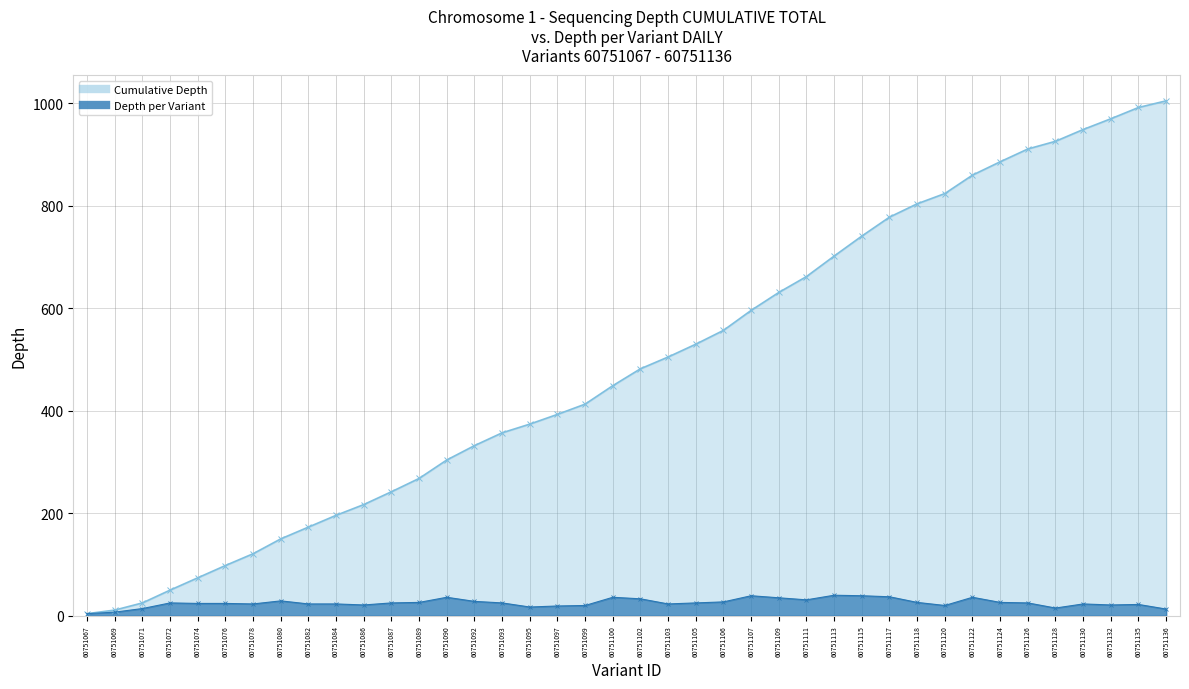

True or false: Depth per Variant has a value of 55 at 60751113.

False